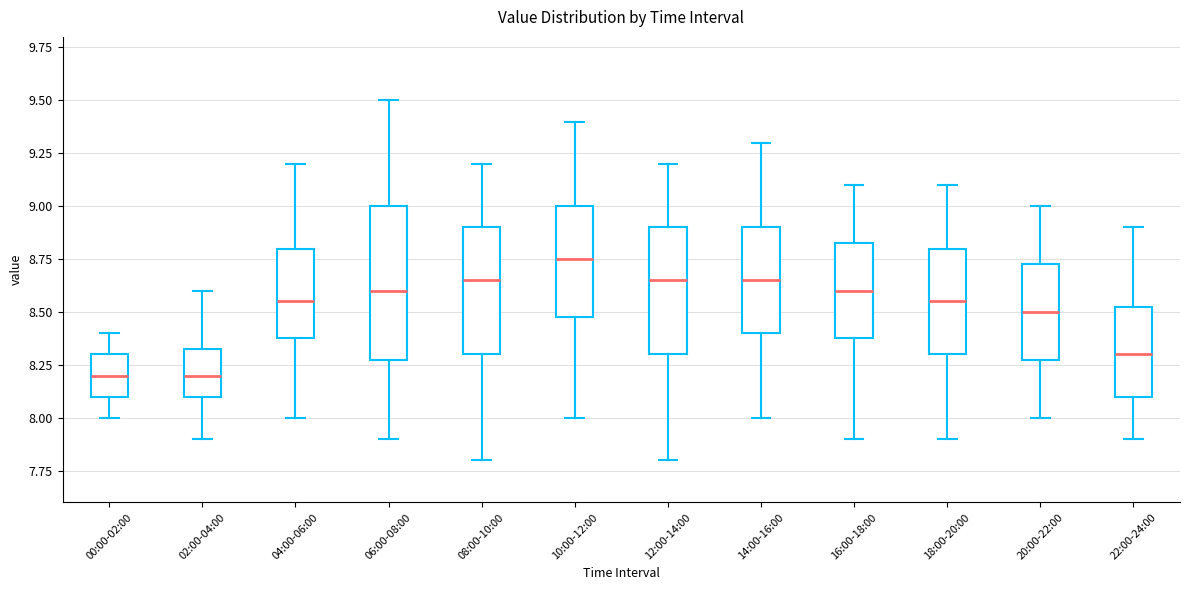

Reading left to right, transcribe this box plot: for each box, give where its median line is, the range the box spans, and where its two whiskers end, as read against the y-axis. The values are not printed on the chart, so give them approximately, as read against the axis.

00:00-02:00: median 8.20, box 8.10 to 8.30, whiskers 8.00 to 8.40
02:00-04:00: median 8.20, box 8.10 to 8.35, whiskers 7.90 to 8.60
04:00-06:00: median 8.55, box 8.40 to 8.80, whiskers 8.00 to 9.20
06:00-08:00: median 8.60, box 8.30 to 9.00, whiskers 7.90 to 9.50
08:00-10:00: median 8.65, box 8.30 to 8.90, whiskers 7.80 to 9.20
10:00-12:00: median 8.75, box 8.50 to 9.00, whiskers 8.00 to 9.40
12:00-14:00: median 8.65, box 8.30 to 8.90, whiskers 7.80 to 9.20
14:00-16:00: median 8.65, box 8.40 to 8.90, whiskers 8.00 to 9.30
16:00-18:00: median 8.60, box 8.40 to 8.85, whiskers 7.90 to 9.10
18:00-20:00: median 8.55, box 8.30 to 8.80, whiskers 7.90 to 9.10
20:00-22:00: median 8.50, box 8.30 to 8.75, whiskers 8.00 to 9.00
22:00-24:00: median 8.30, box 8.10 to 8.55, whiskers 7.90 to 8.90